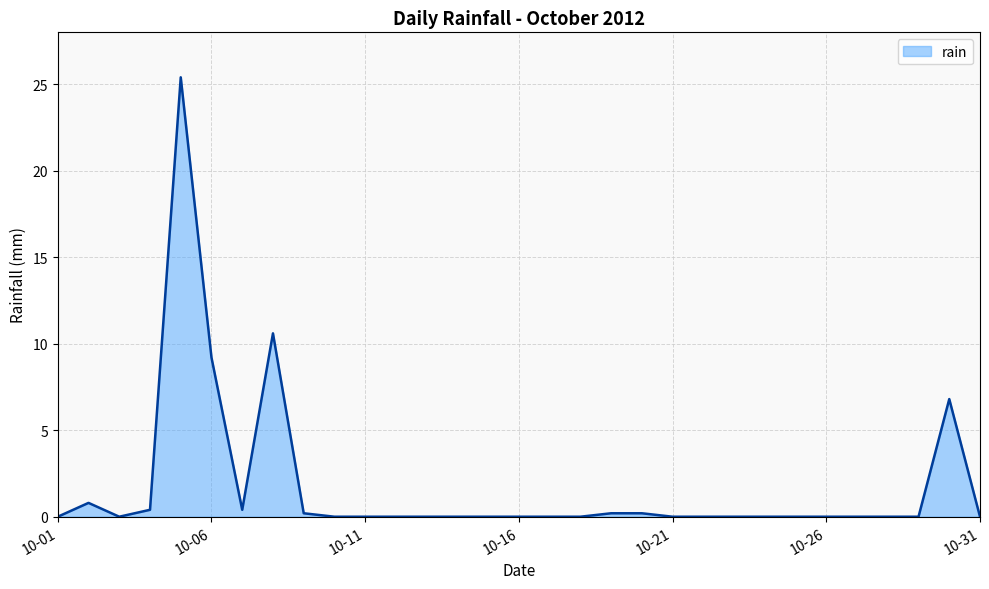

What is the difference between the maximum and minimum values?

25.4